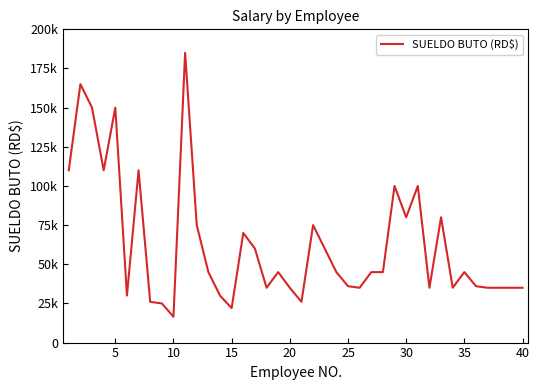

Does the chart have visible grid lines?

No